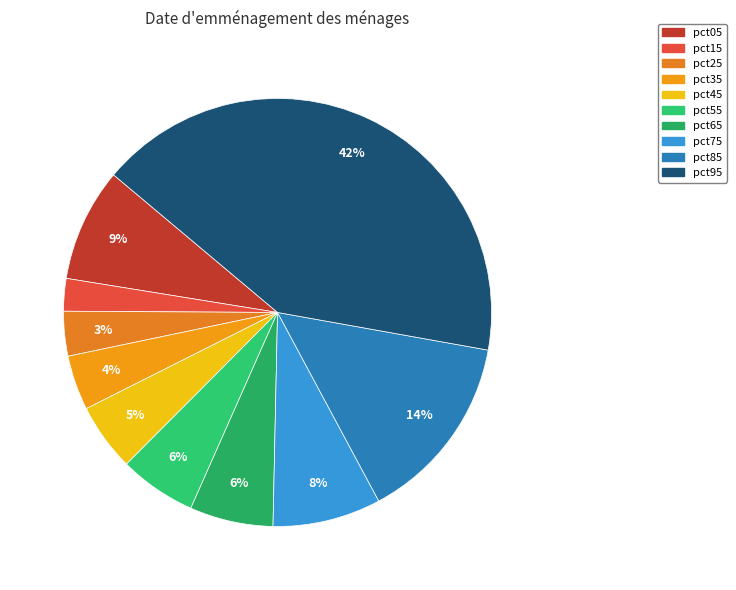

How many segments does this pie chart have?

10